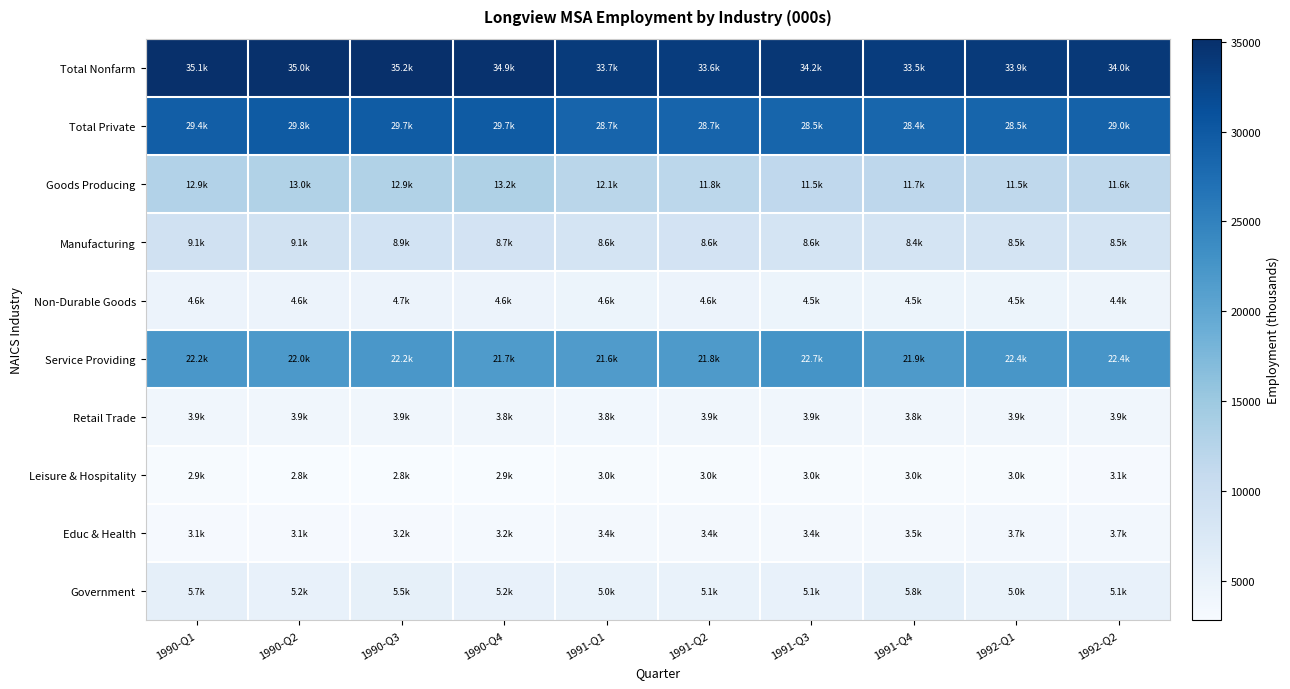

Rank the series at 1991-Q3 from lowest to highest value.

Leisure & Hospitality, Educ & Health, Retail Trade, Non-Durable Goods, Government, Manufacturing, Goods Producing, Service Providing, Total Private, Total Nonfarm